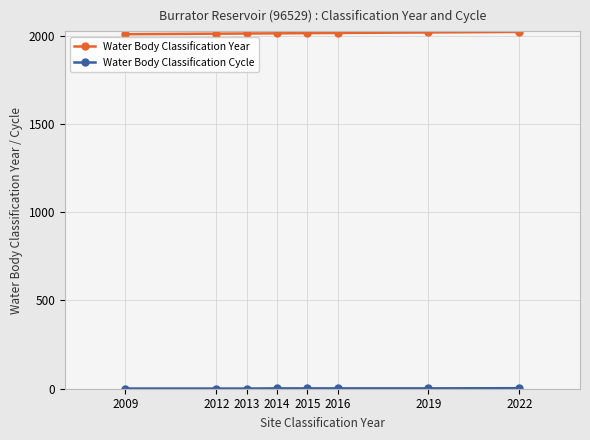

Does the chart display data point markers on the line(s)?

Yes